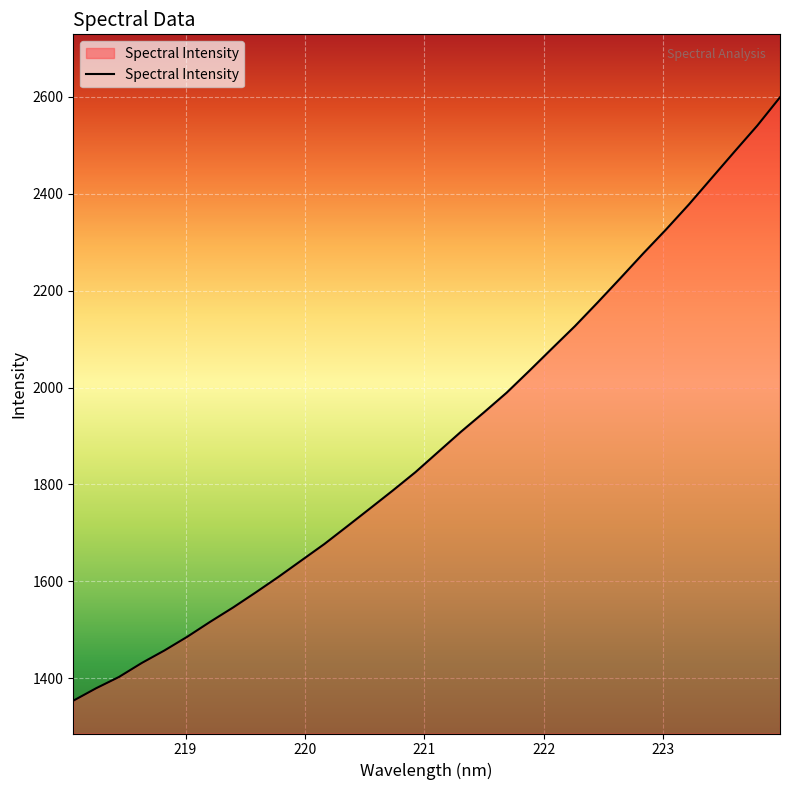

What is the smallest value displayed?

1353.6